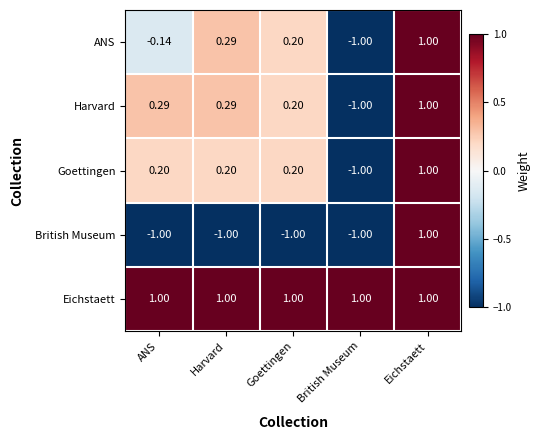

Rank the categories by ANS value from highest to lowest.

Eichstaett, Harvard, Goettingen, ANS, British Museum